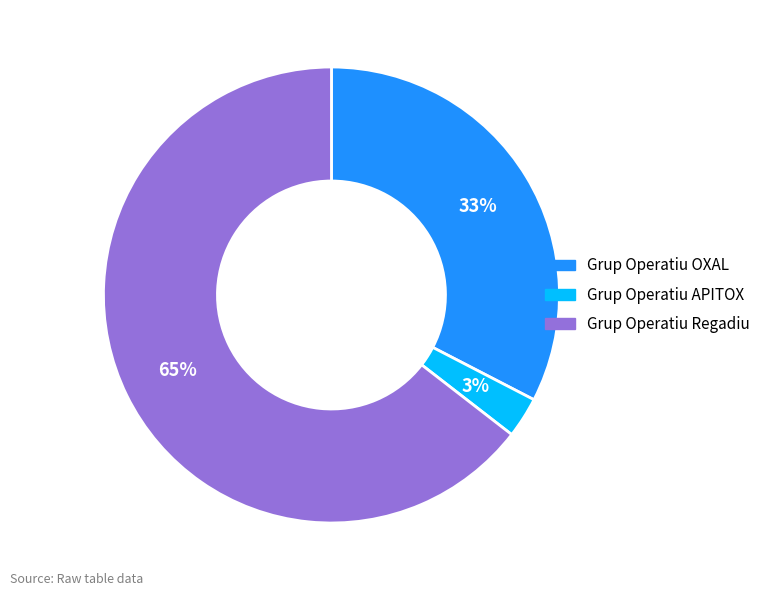

To the nearest percent, what is the difference between the Grup Operatiu Regadiu and Grup Operatiu OXAL slice percentages?

32%